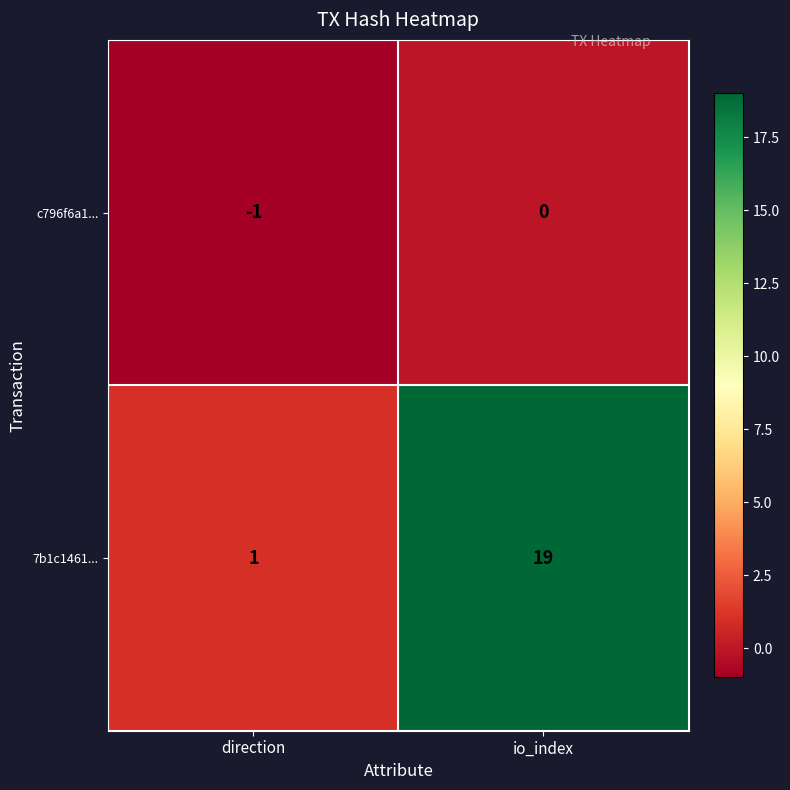

What is the difference between the maximum and minimum values in the 7b1c1461... series?

18